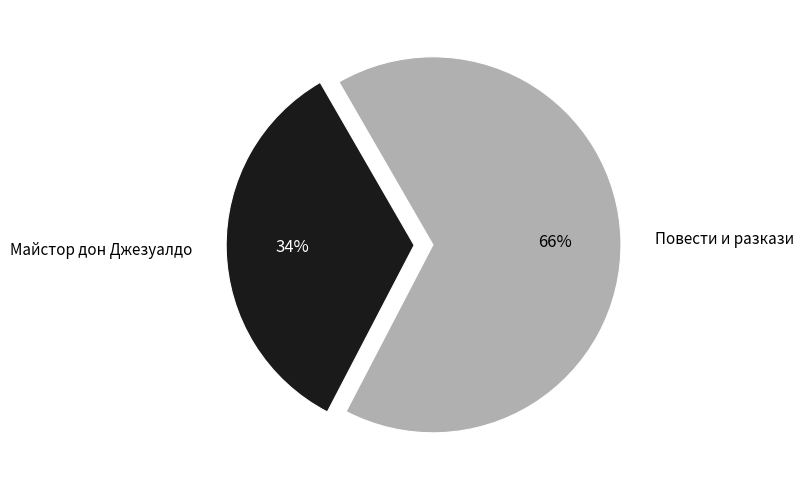

What is the ratio of the value at Повести и разкази to the value at Майстор дон Джезуалдо?

1.9